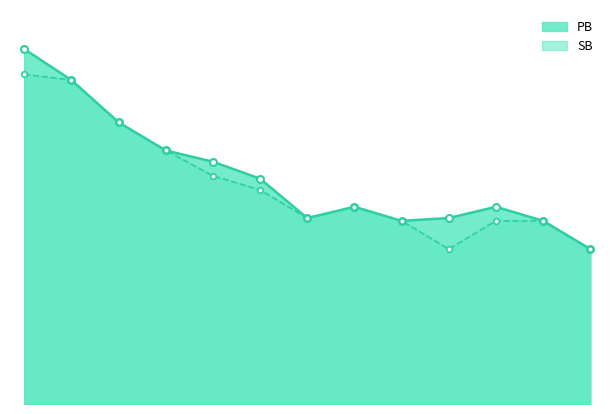

Does the chart display data point markers on the line(s)?

Yes